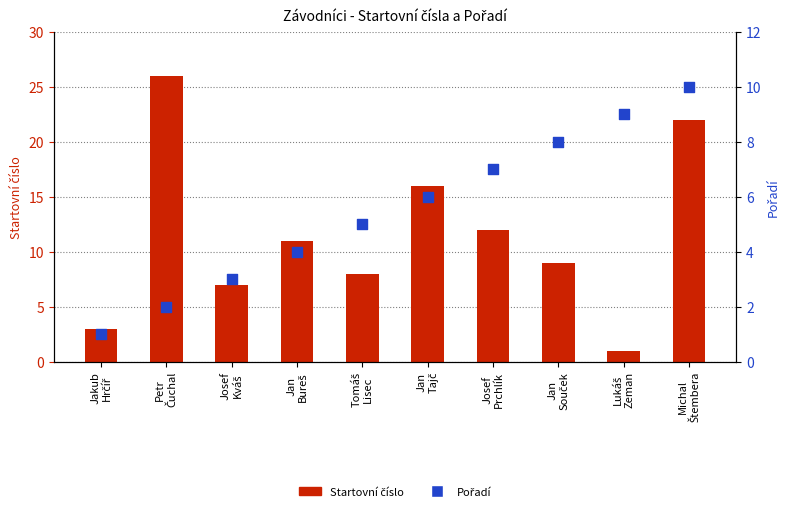

What is the total value across all series at Josef
Prchlík?

19